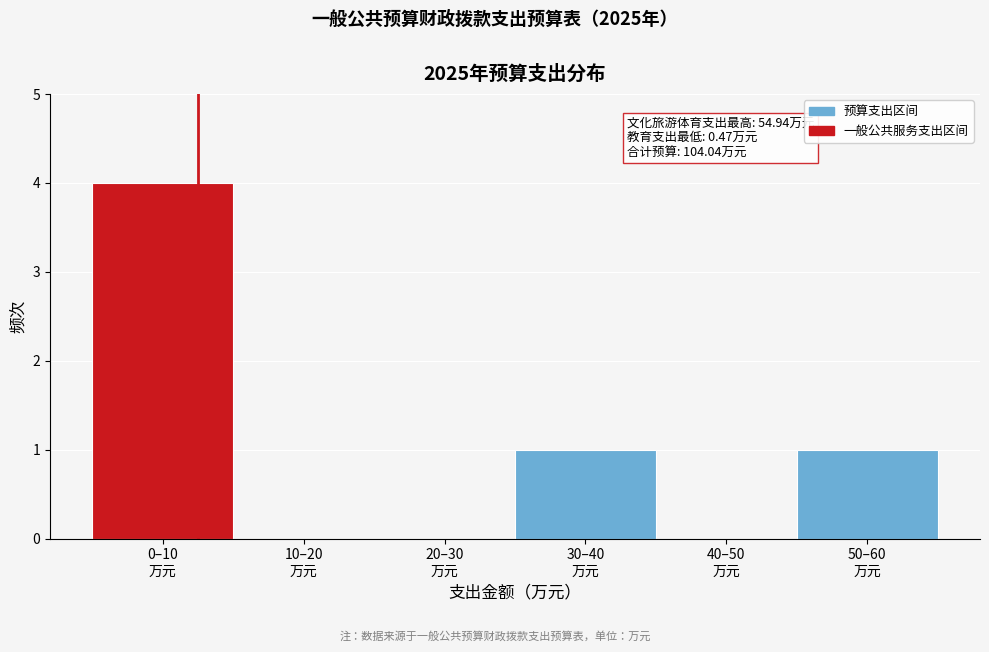

What is the greatest value displayed?

4